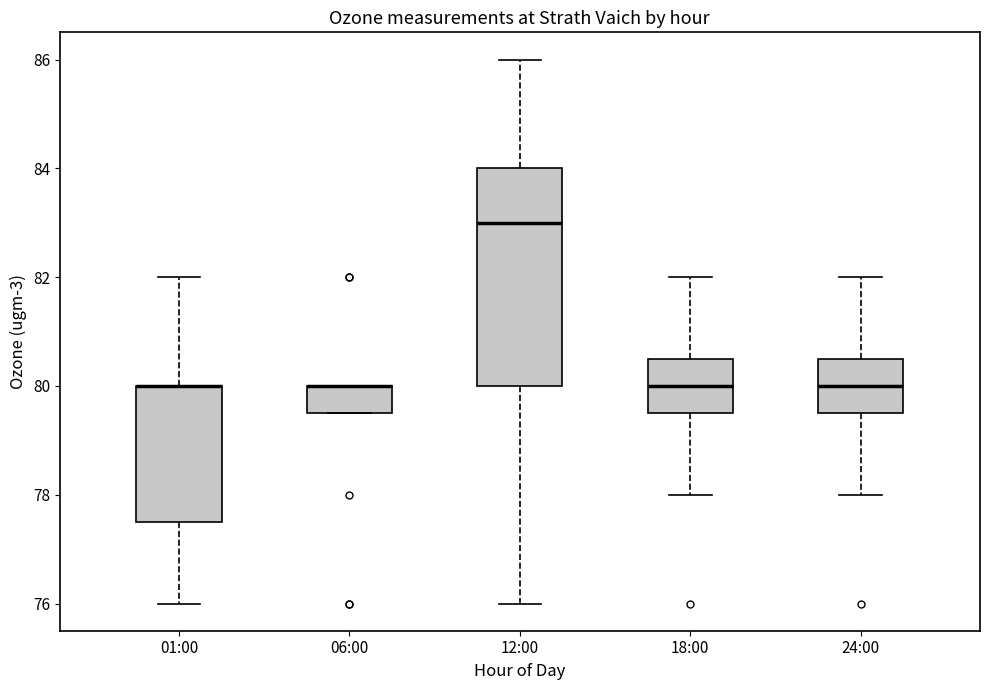

Reading left to right, read every box against the y-axis: the position of its median line, the range the box covers, and the ends of its whiskers. The values are not printed on the chart, so give them approximately, as read against the axis.

01:00: median 80.0 (drawn on the box's upper edge), box 77.6 to 80.0, whiskers 76.0 to 82.0
06:00: median 80.0 (drawn on the box's upper edge), box 79.6 to 80.0, whiskers 79.6 to 80.0
12:00: median 83.0, box 80.0 to 84.0, whiskers 76.0 to 86.0
18:00: median 80.0, box 79.6 to 80.6, whiskers 78.0 to 82.0
24:00: median 80.0, box 79.6 to 80.6, whiskers 78.0 to 82.0